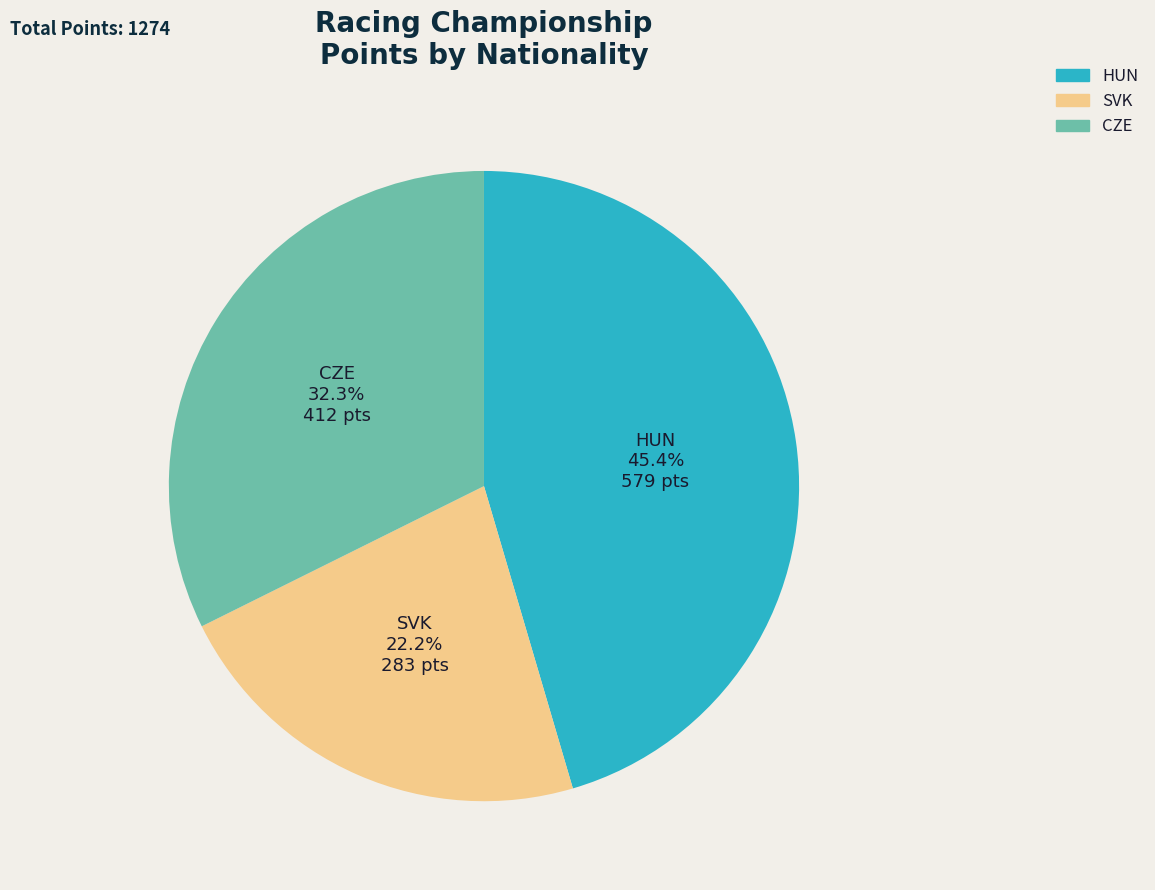

To the nearest percent, what percentage of the pie is CZE?

32%